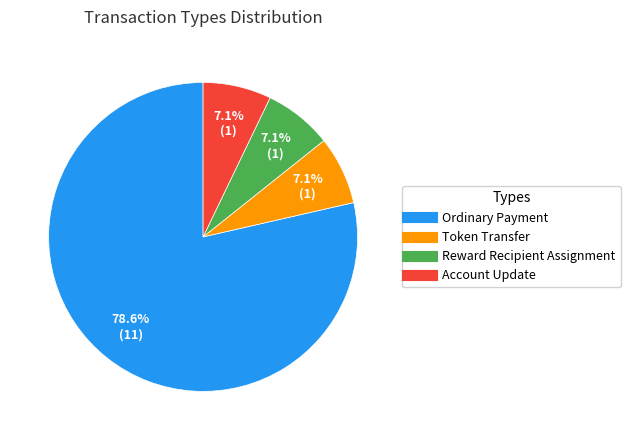

Which category has the biggest portion of the pie?

Ordinary Payment